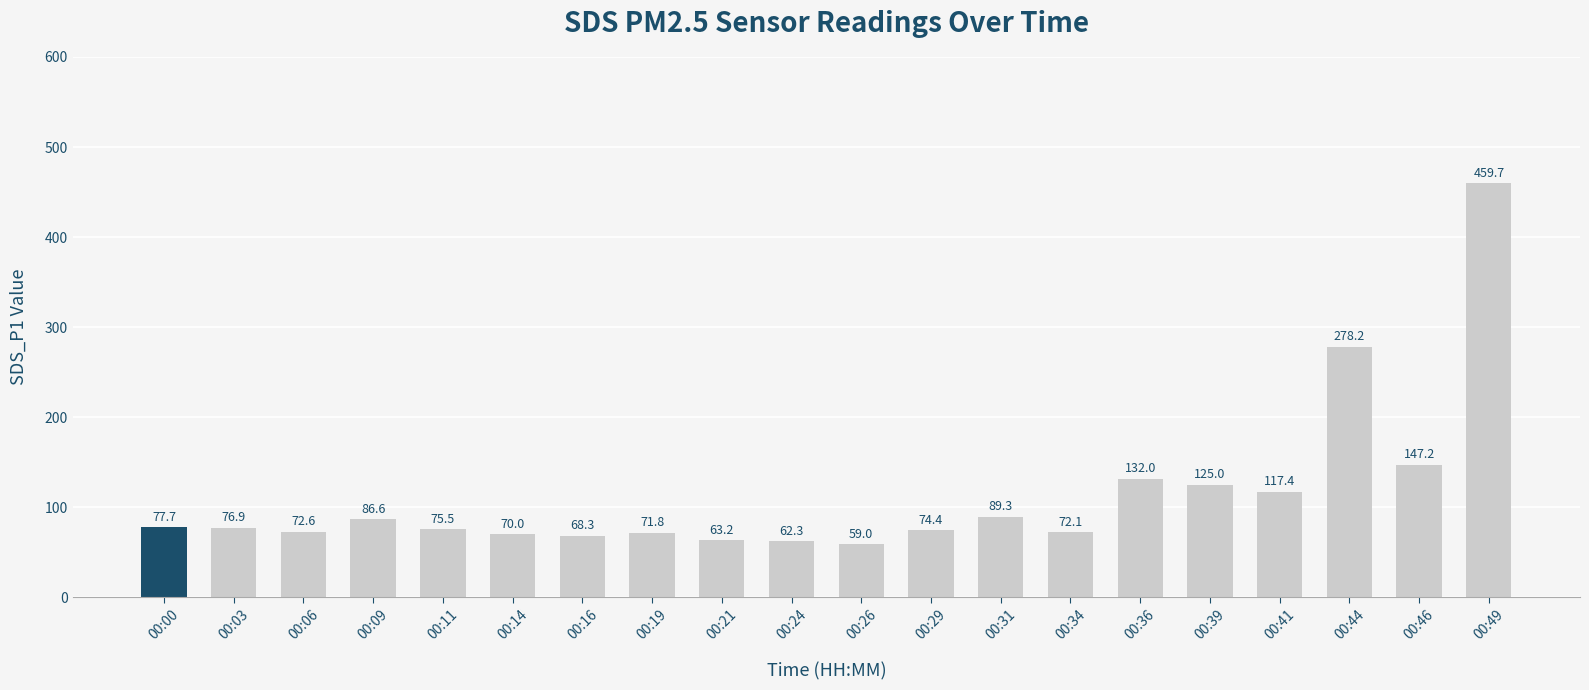

What is the ratio of the value at 00:06 to the value at 00:19?

1.0